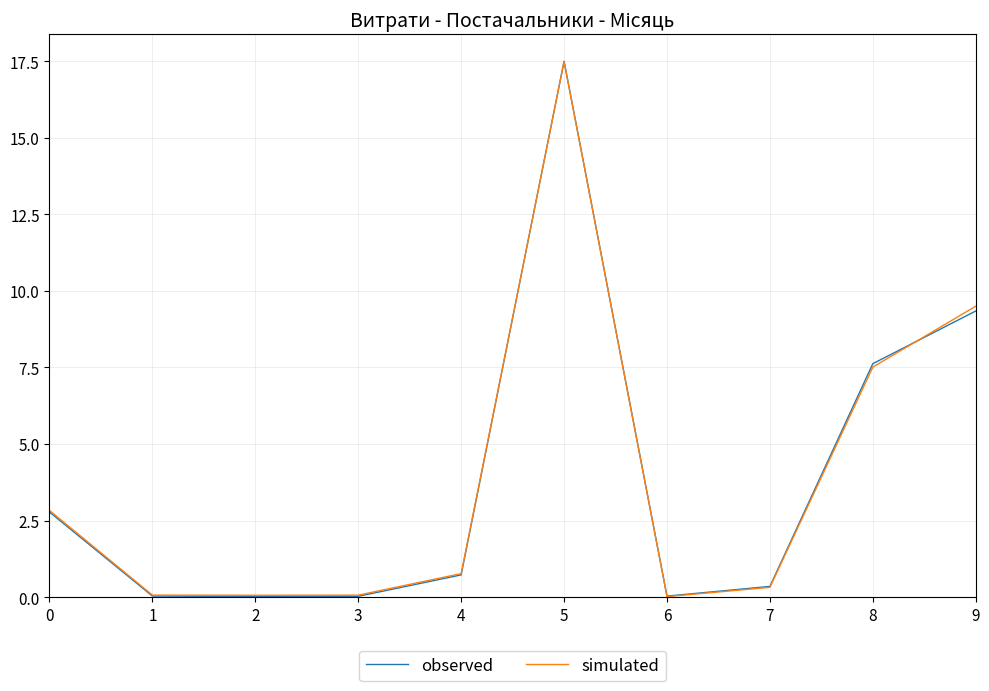

True or false: simulated has a value of 9.5 at 9.

True